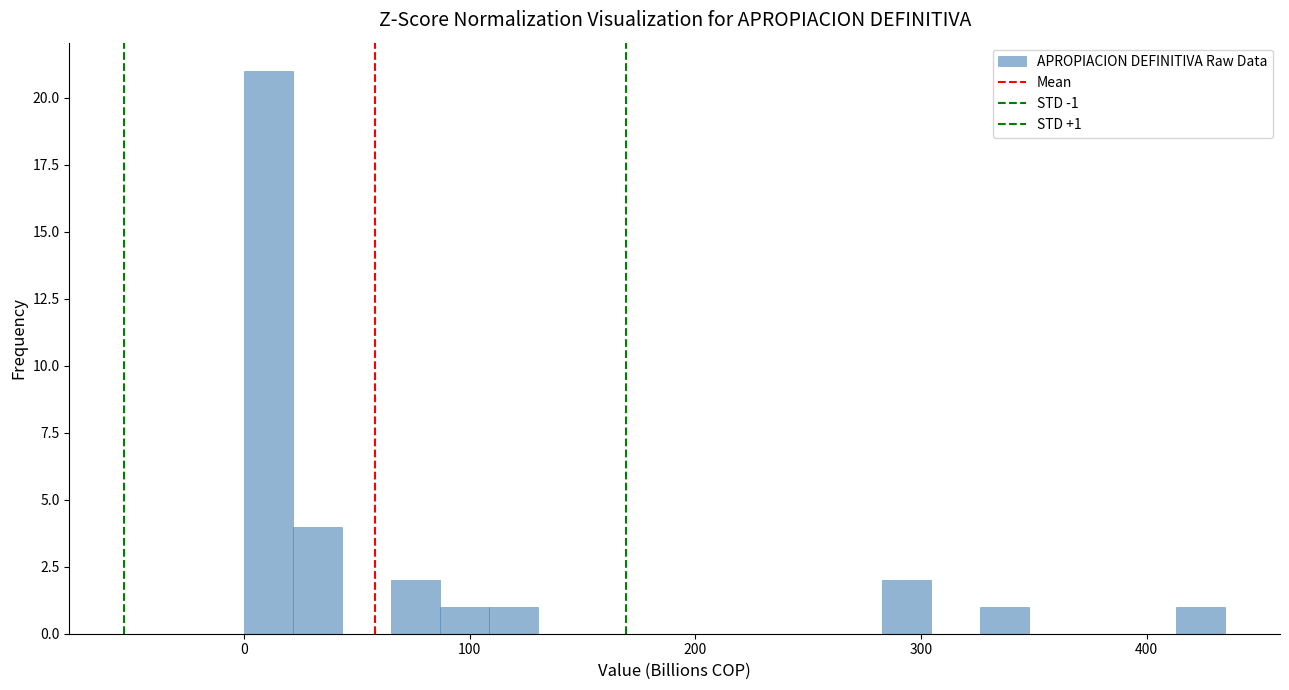

Around what value on the x-axis is the tallest bar? Give the approximate position of its centre, as read against the axis.

10